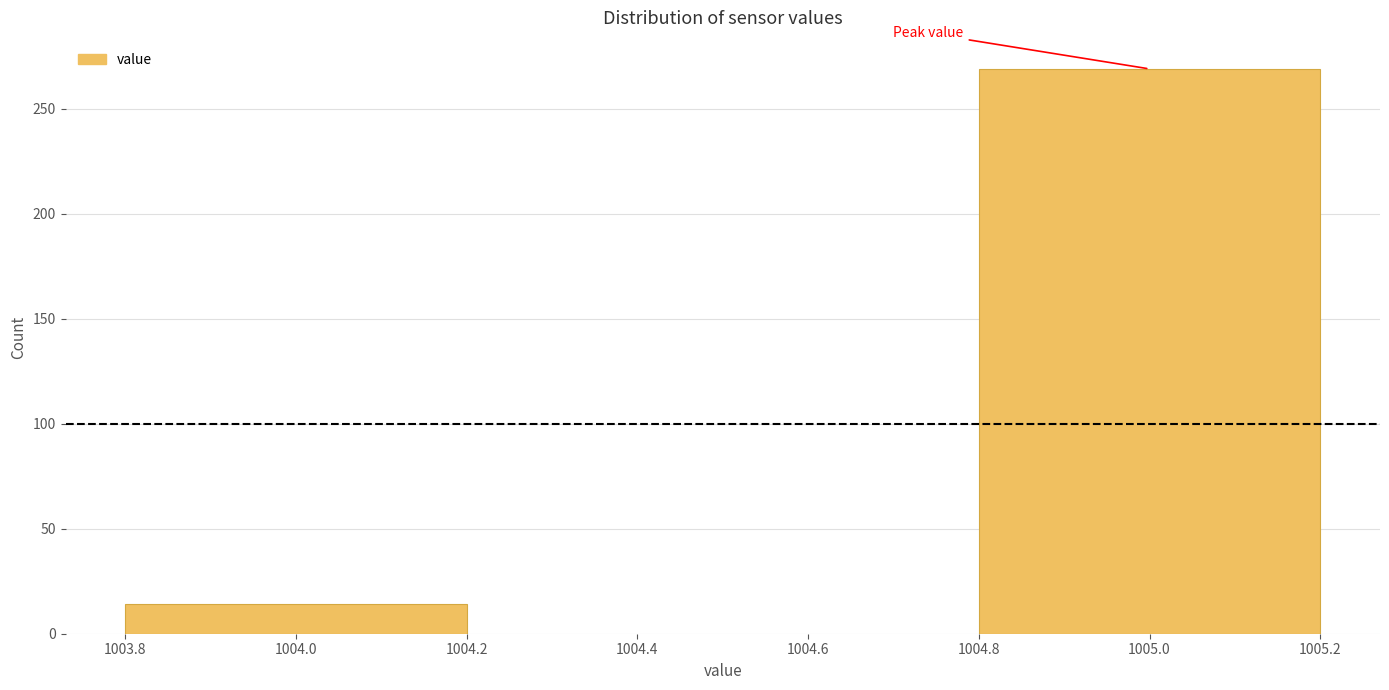

Reading left to right, what are all the values shown in this chart?

14	269